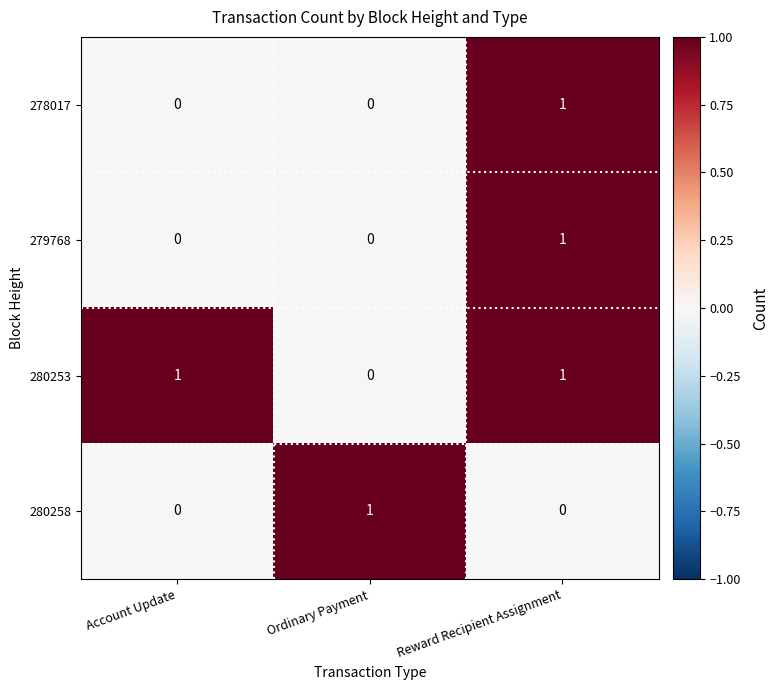

Which series has the largest total across all categories?

280253